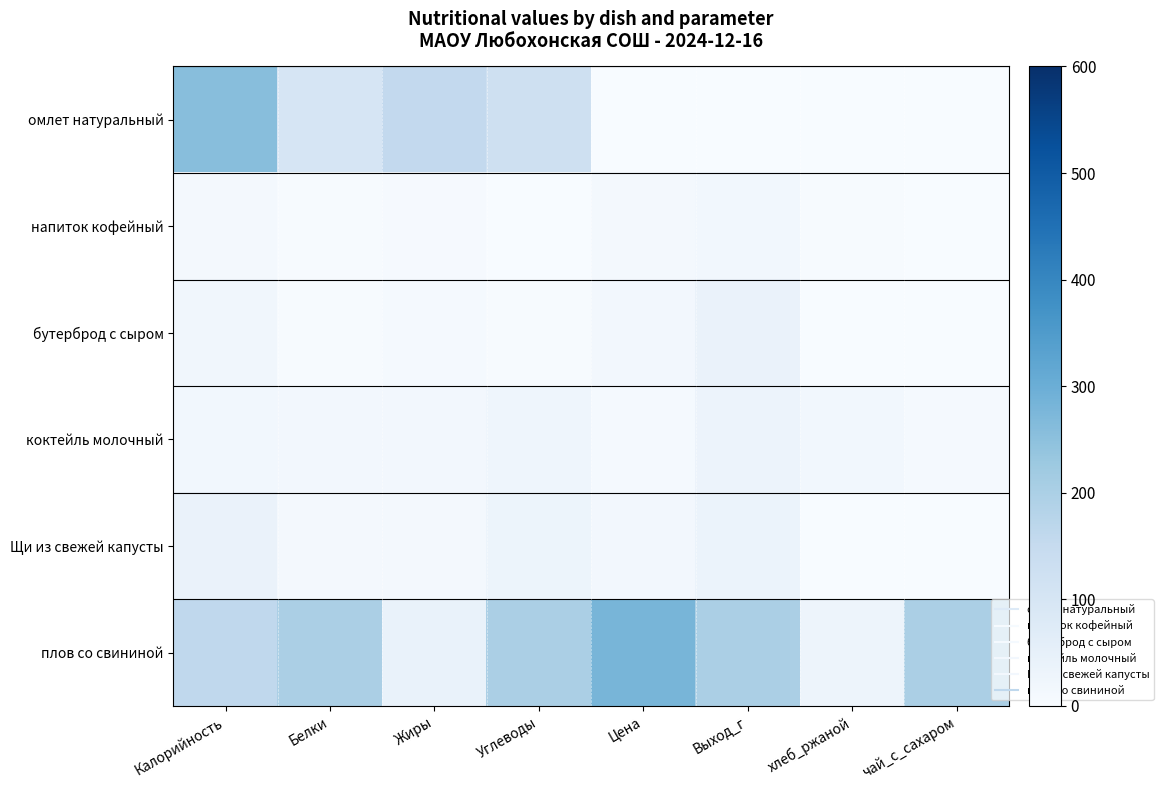

Reading right to left, extract all data points from this chart.

омлет натуральный: чай_с_сахаром=0.0	хлеб_ржаной=0.0	Выход_г=0.0	Цена=0.0	Углеводы=123.4	Жиры=155.0	Белки=100.6	Калорийность=255.8
напиток кофейный: чай_с_сахаром=0.1	хлеб_ржаной=3.7	Выход_г=16.8	Цена=9.6	Углеводы=0.5	Жиры=6.3	Белки=3.2	Калорийность=11.4
бутерброд с сыром: чай_с_сахаром=0.0	хлеб_ржаной=0.7	Выход_г=37.6	Цена=14.9	Углеводы=2.5	Жиры=7.9	Белки=2.7	Калорийность=19.8
коктейль молочный: чай_с_сахаром=9.1	хлеб_ржаной=18.2	Выход_г=34.5	Цена=8.3	Углеводы=26.3	Жиры=14.8	Белки=15.9	Калорийность=18.2
Щи из свежей капусты: чай_с_сахаром=1.0	хлеб_ржаной=2.0	Выход_г=36.0	Цена=15.0	Углеводы=31.0	Жиры=9.7	Белки=10.0	Калорийность=39.0
плов со свининой: чай_с_сахаром=200.0	хлеб_ржаной=30.0	Выход_г=200.0	Цена=280.0	Углеводы=200.0	Жиры=40.0	Белки=200.0	Калорийность=160.0